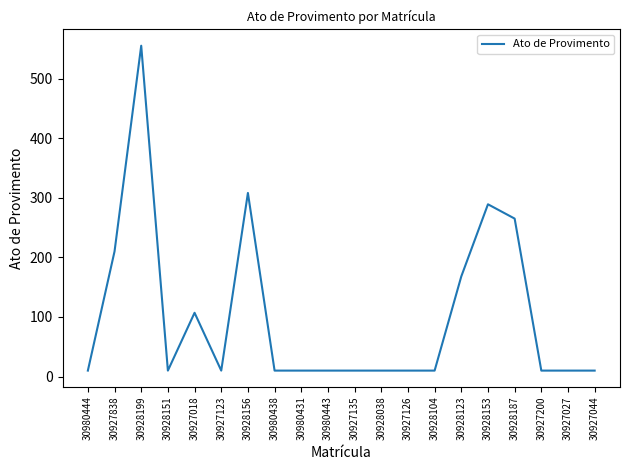

What is the difference between the maximum and second lowest values?

545